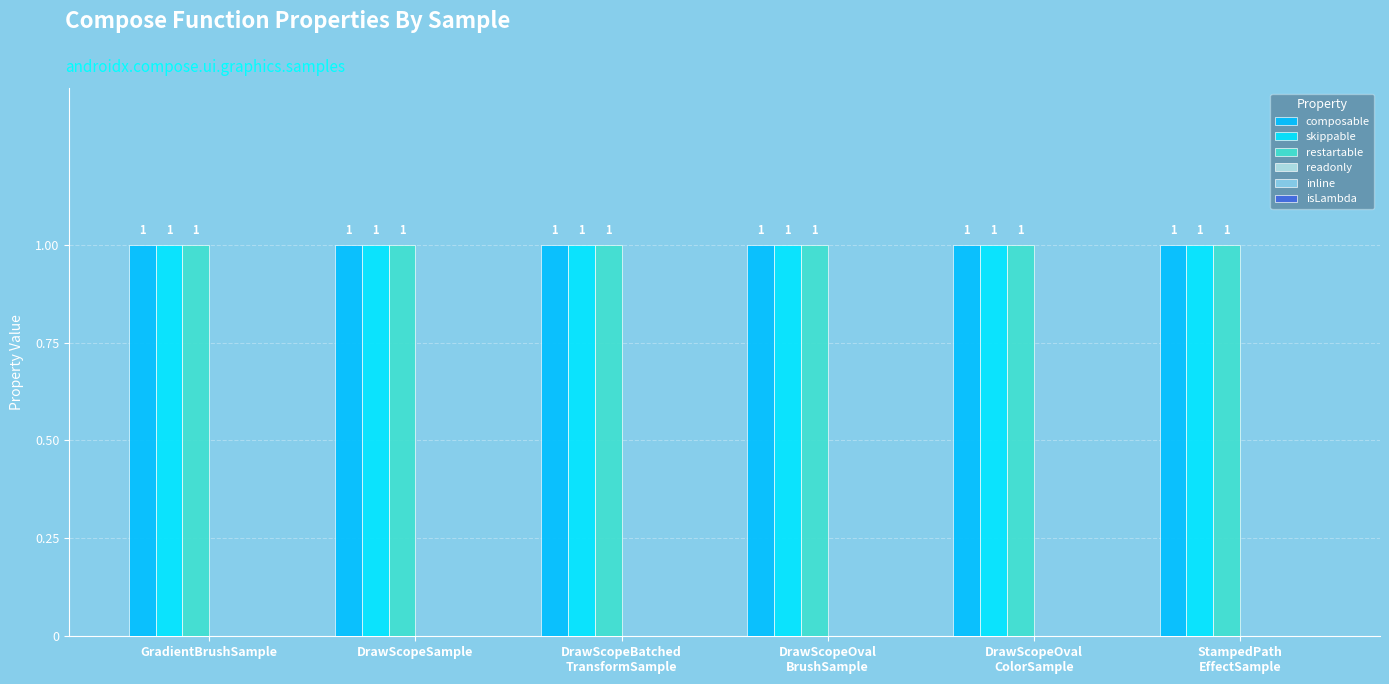

At DrawScopeOval
ColorSample, list the series in order from largest to smallest.

composable, skippable, restartable, readonly, inline, isLambda